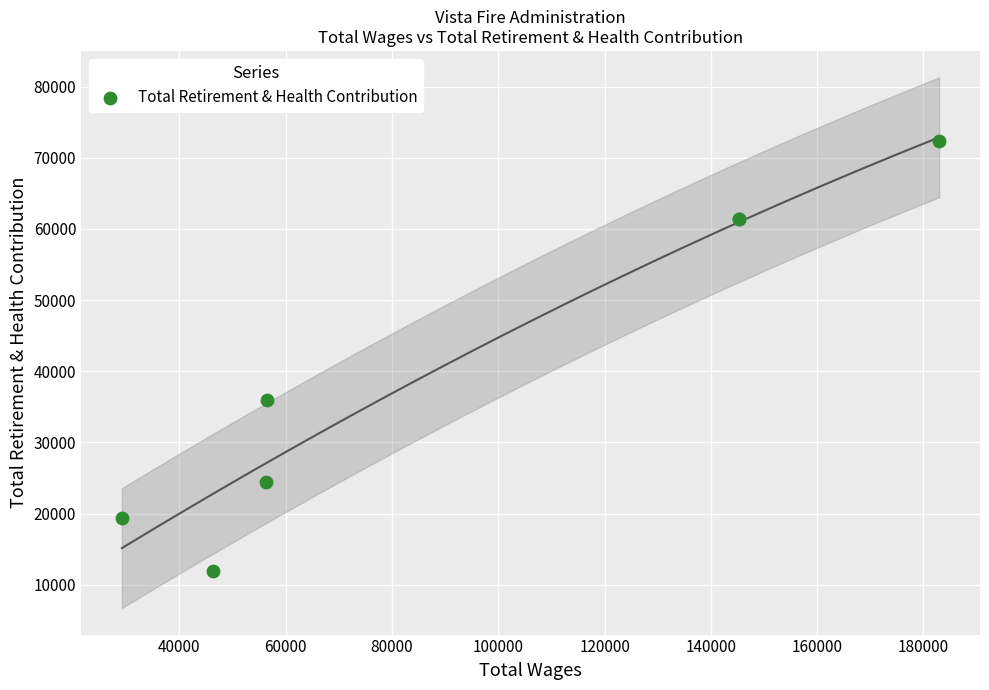

What Y value in the scatter plot is closest to 42146?

36009